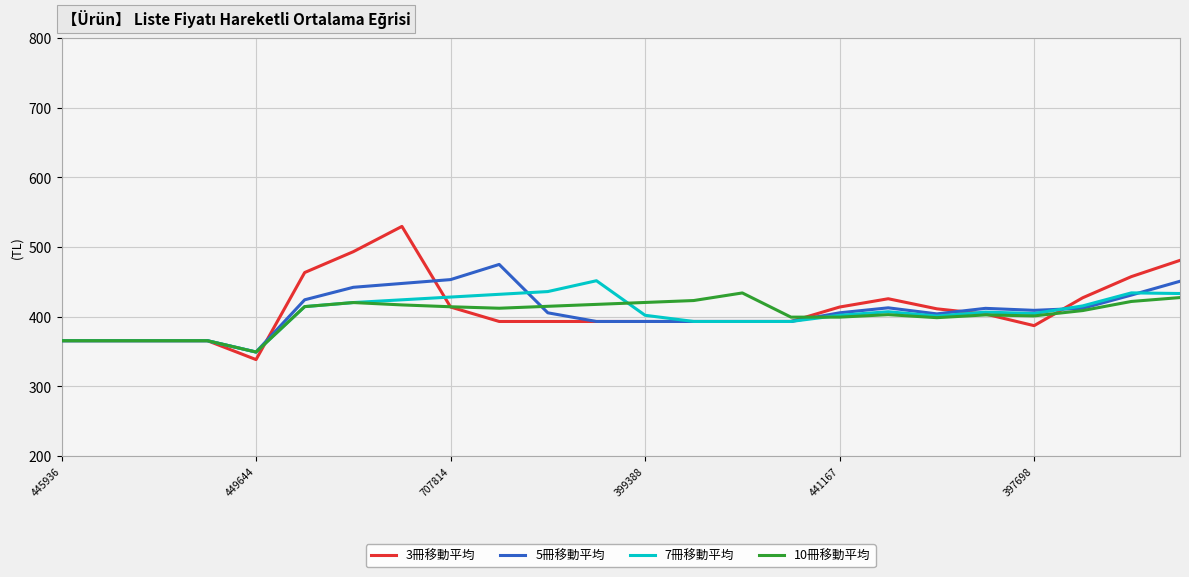

What is the highest value of the 10冊移動平均 series?

434.2